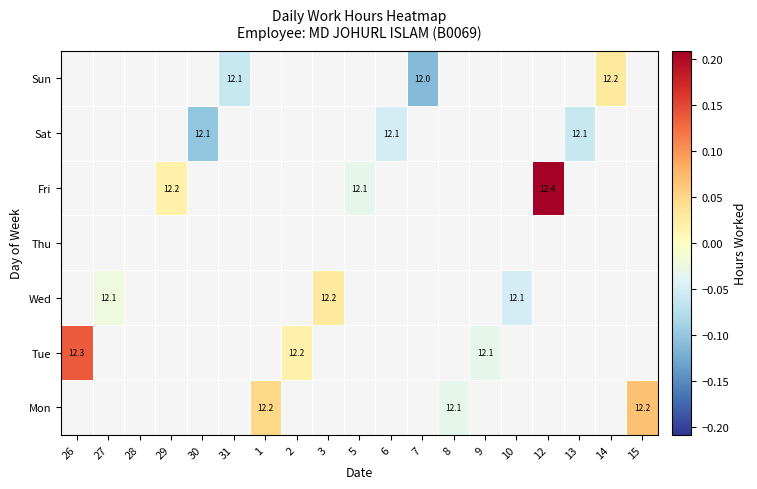

How many categories are shown in the chart?

19